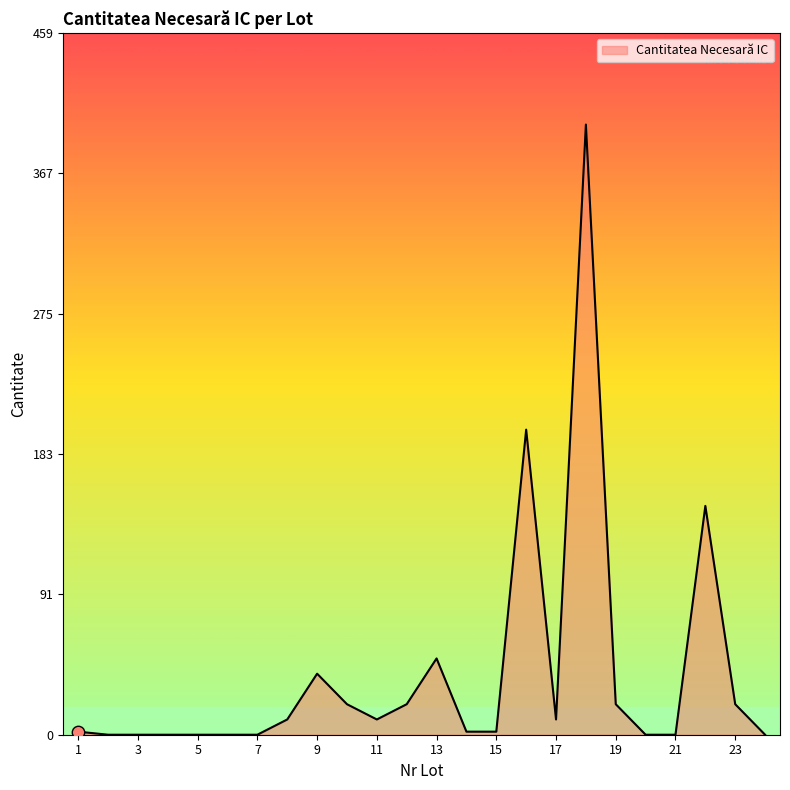

What is the maximum value shown in the chart?

400